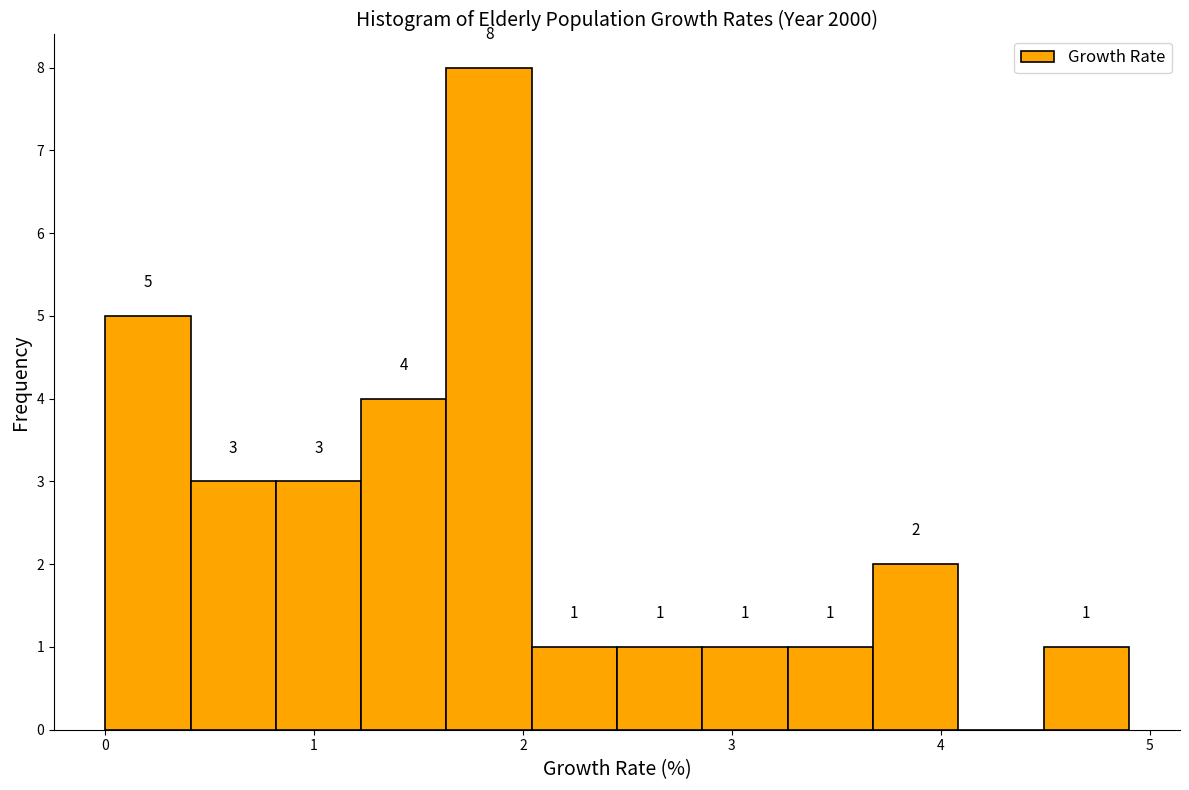

Over which range of the x-axis is the bar tallest?

1.6 to 2.0